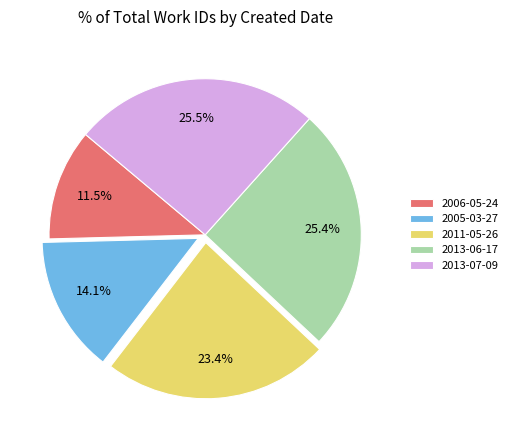

Do 2011-05-26 and 2006-05-24 together represent more than half of the pie?

No